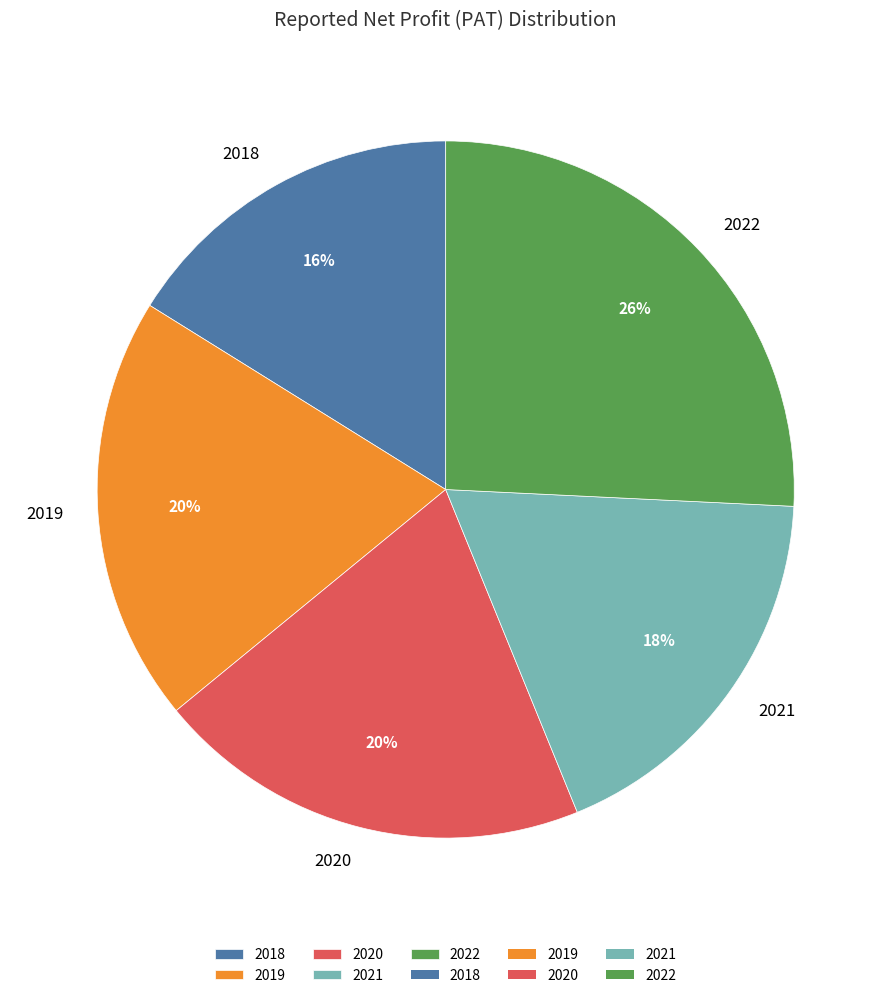

The 2021 slice represents 25% of the pie. True or false?

False